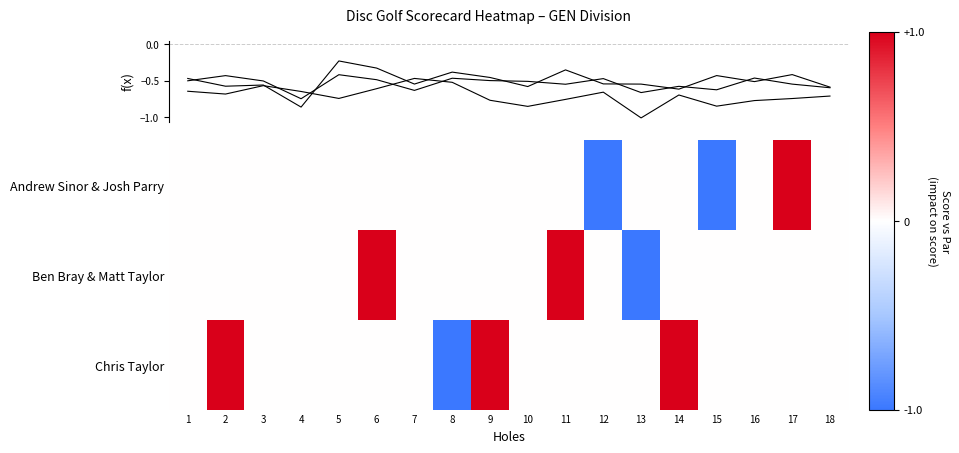

Rank the series by their average value, from lowest to highest.

row_0, row_1, row_2